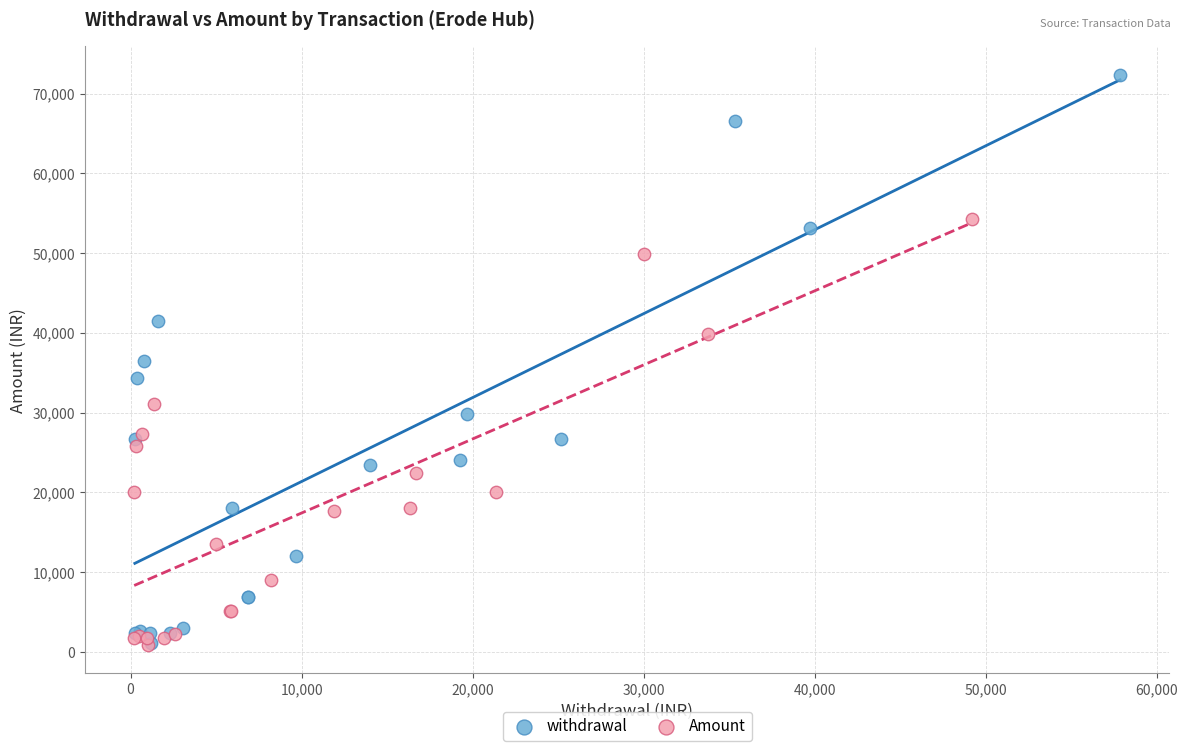

Which series reaches the maximum Y coordinate?

withdrawal